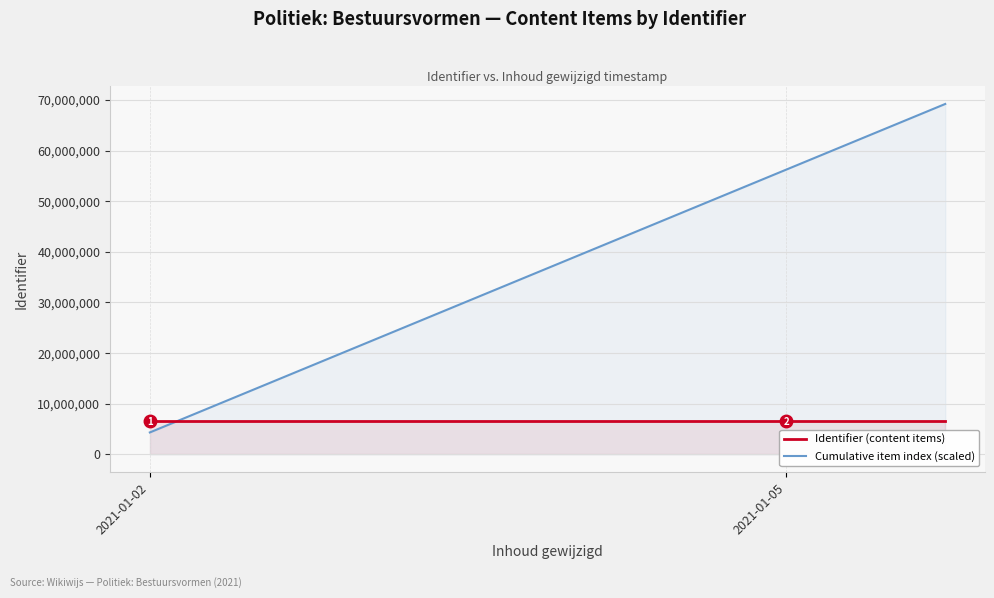

What is the label of the 14th point from the right?

2